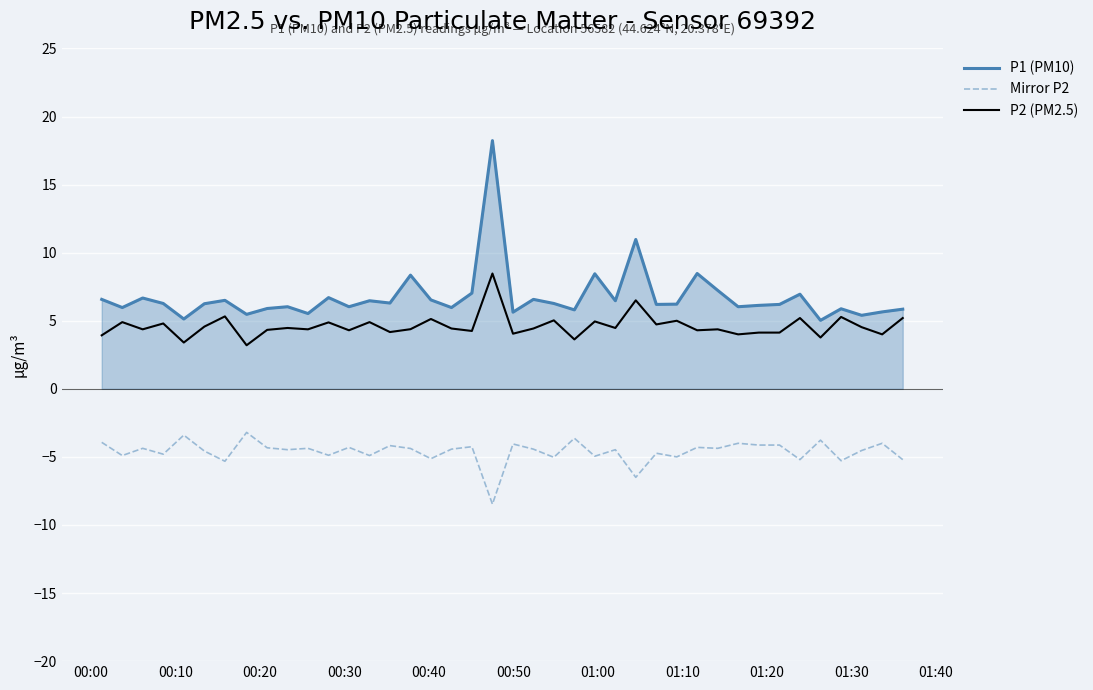

True or false: P2 (PM2.5) and P1 (PM10) cross at least once.

False